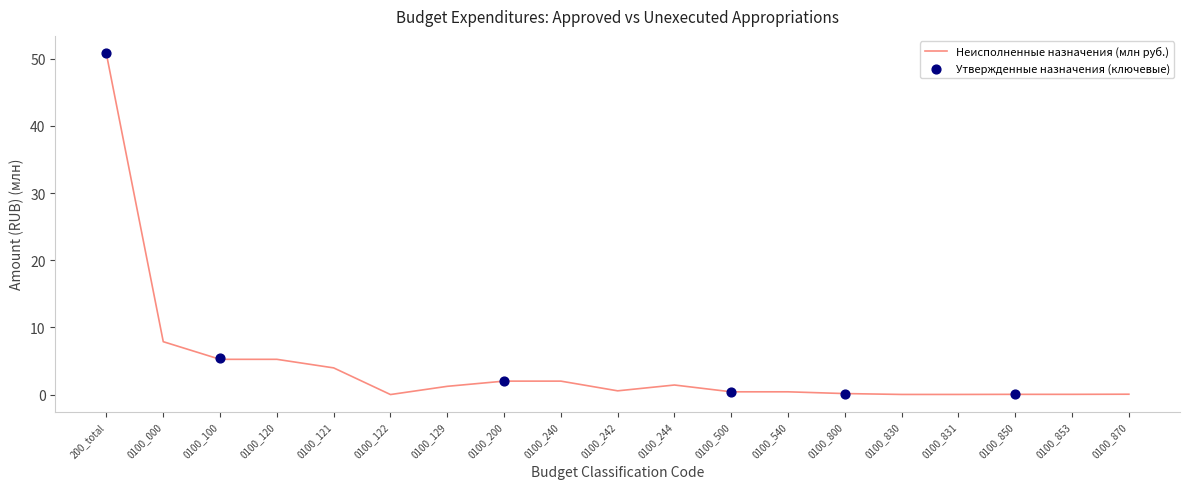

Between 0100_800 and 0100_120, which is larger?

0100_120